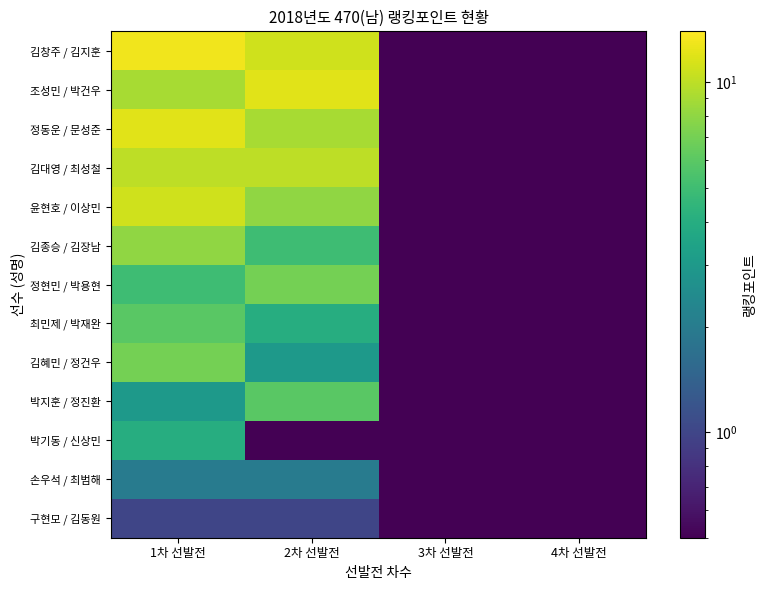

Count the number of categories in the chart.

4